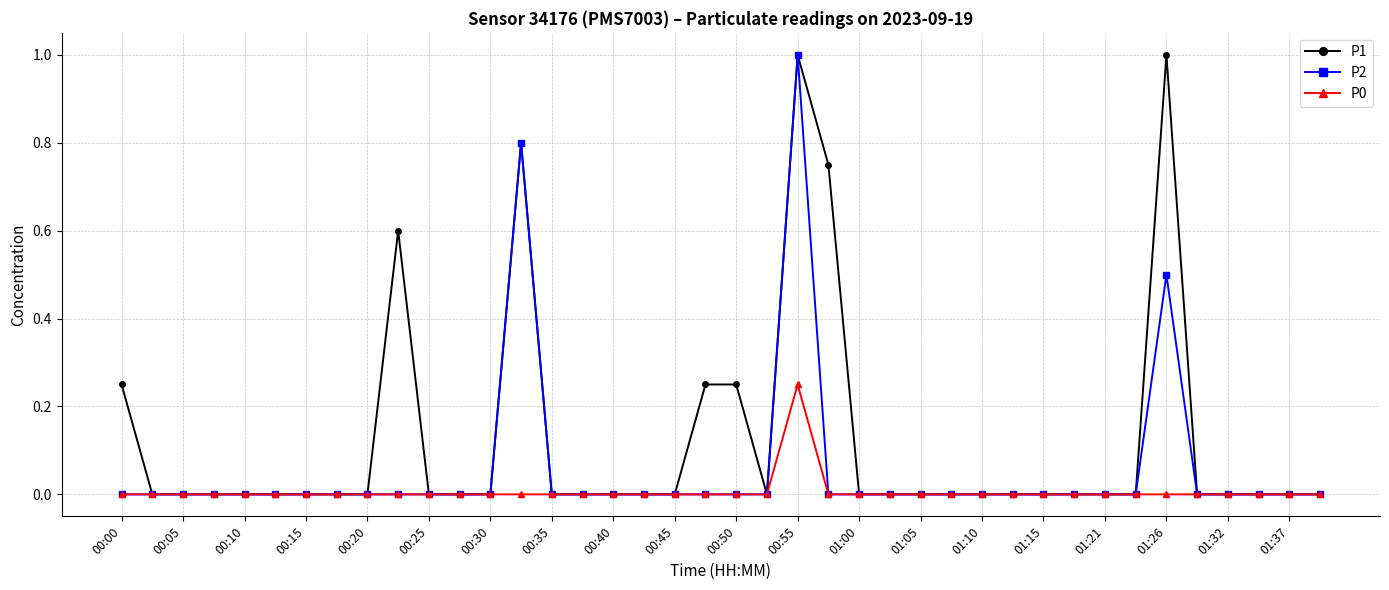

What is the maximum value shown in the chart?

1.0